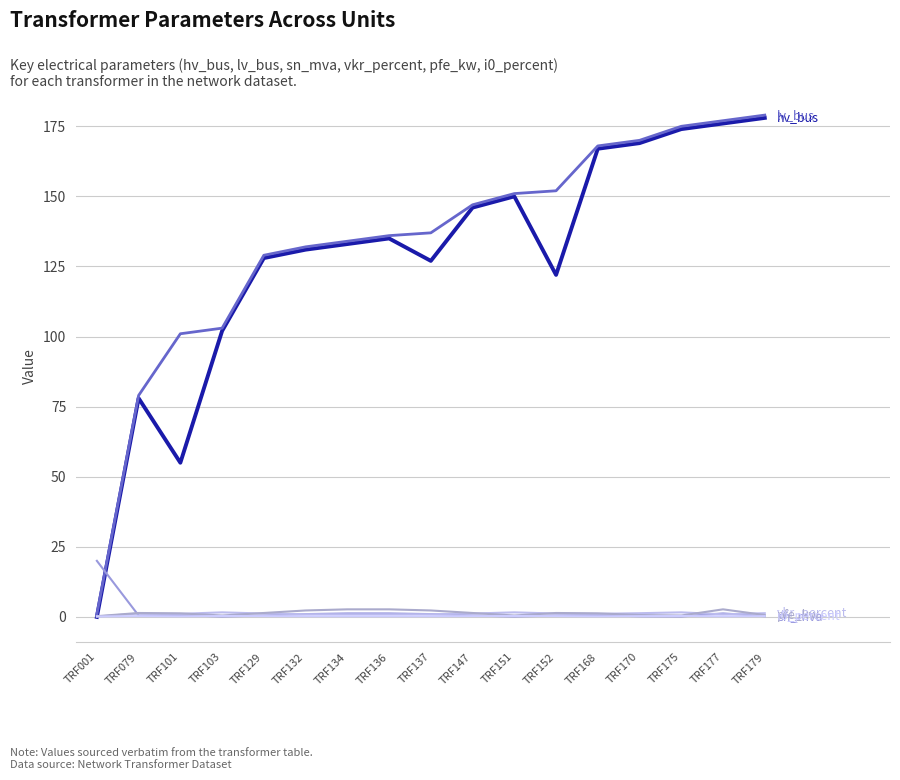

Does the chart have visible grid lines?

Yes